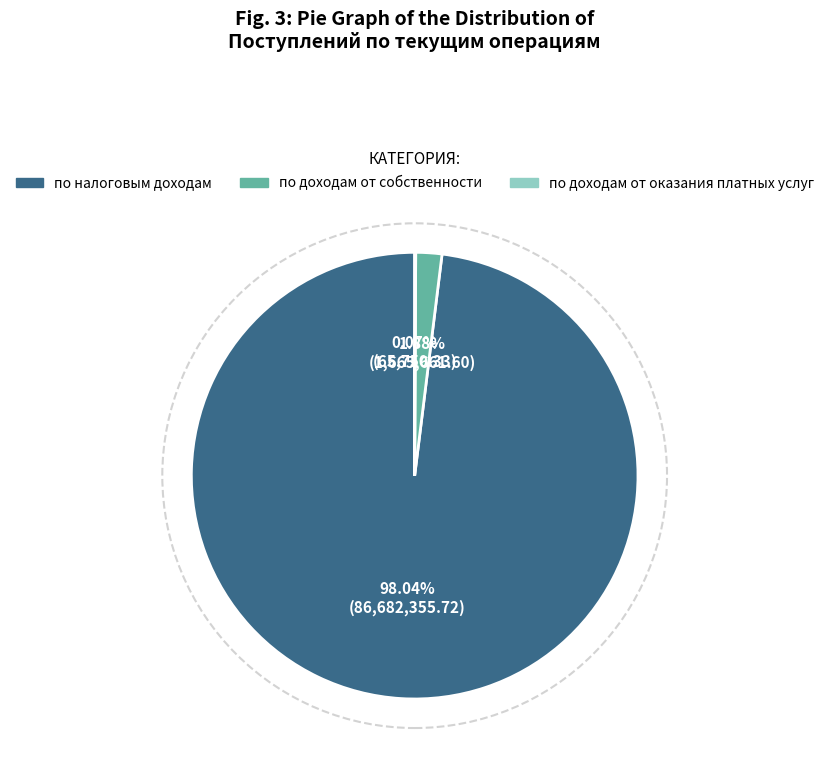

To the nearest percent, what is the average slice percentage?

33%